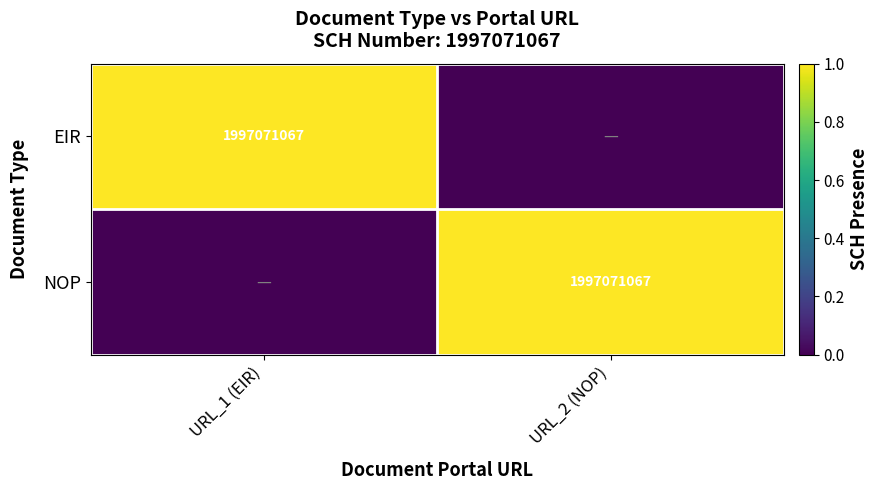

Which series has the widest spread of values?

EIR